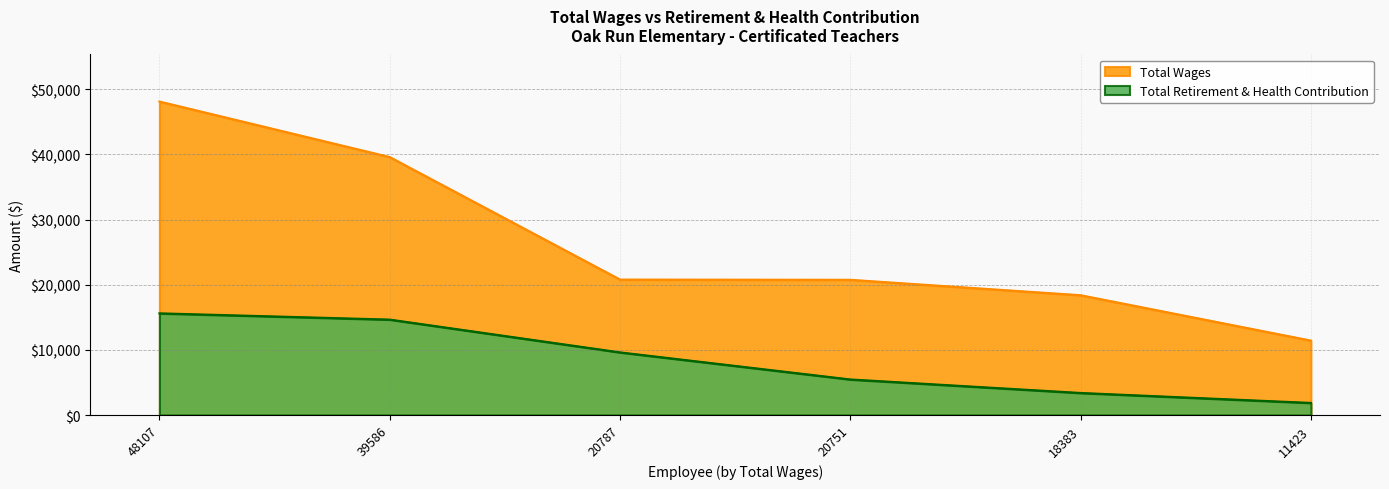

What is the greatest value displayed?

48107